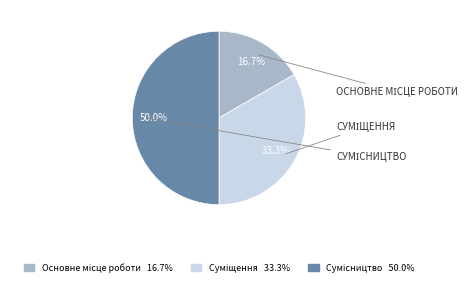

Count the number of slices in the pie.

3